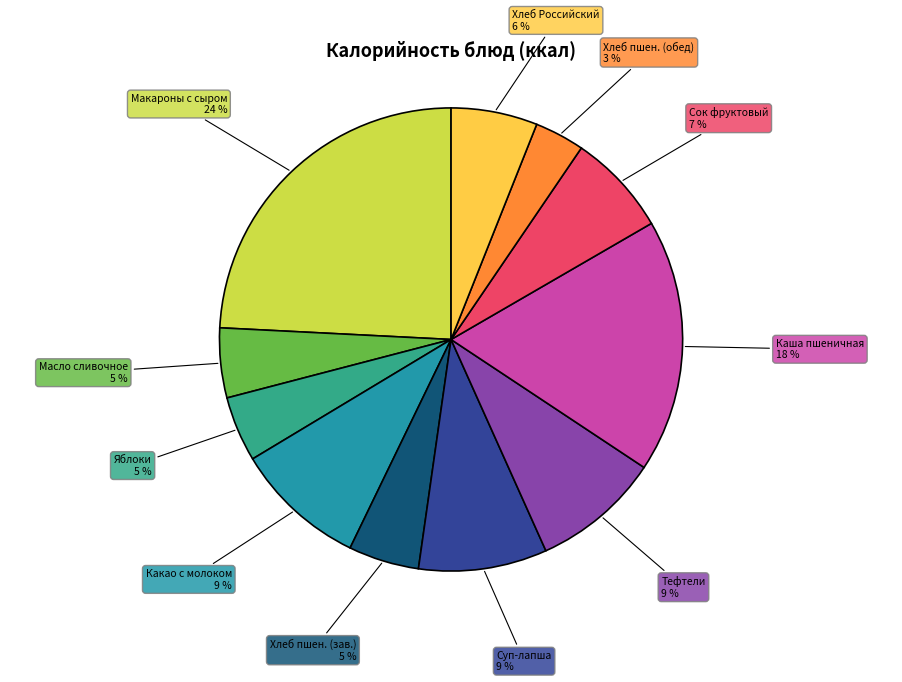

Is there a majority slice in this chart?

No